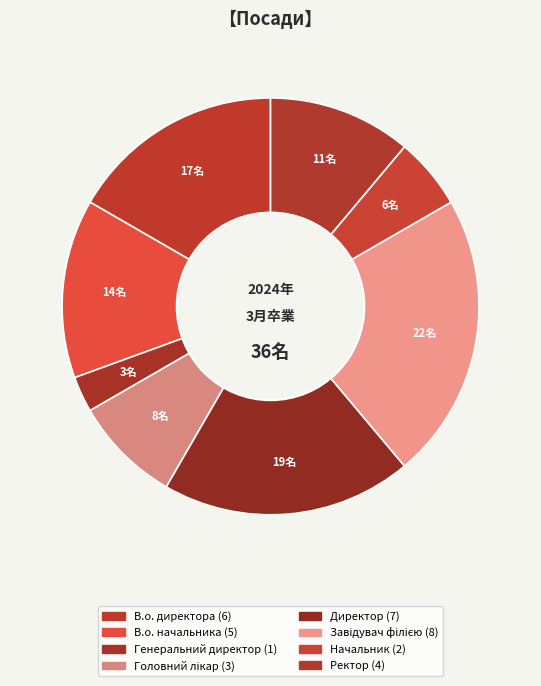

To the nearest percent, what percentage of the pie is Директор?

19%